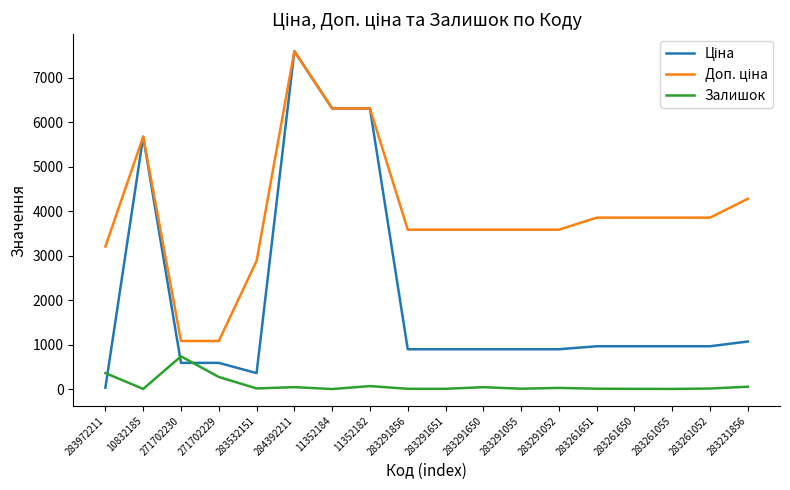

What is the maximum value shown in the chart?

7596.5